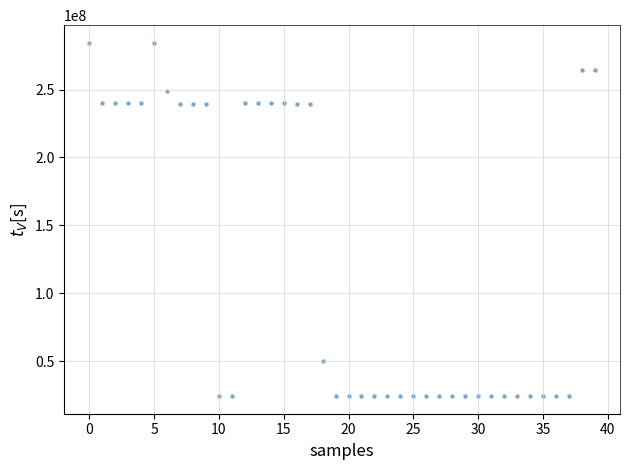

What is the range of Y values (max minus min)?

260171298